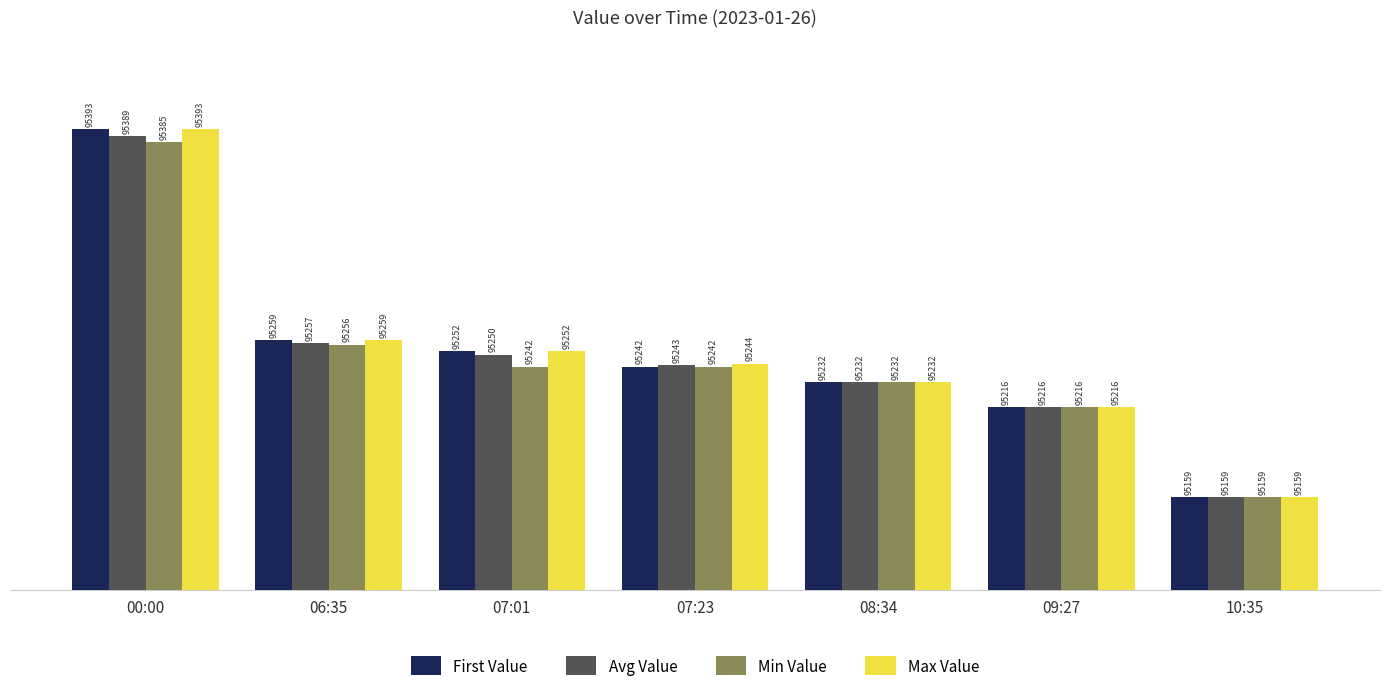

How many groups of bars are there?

7